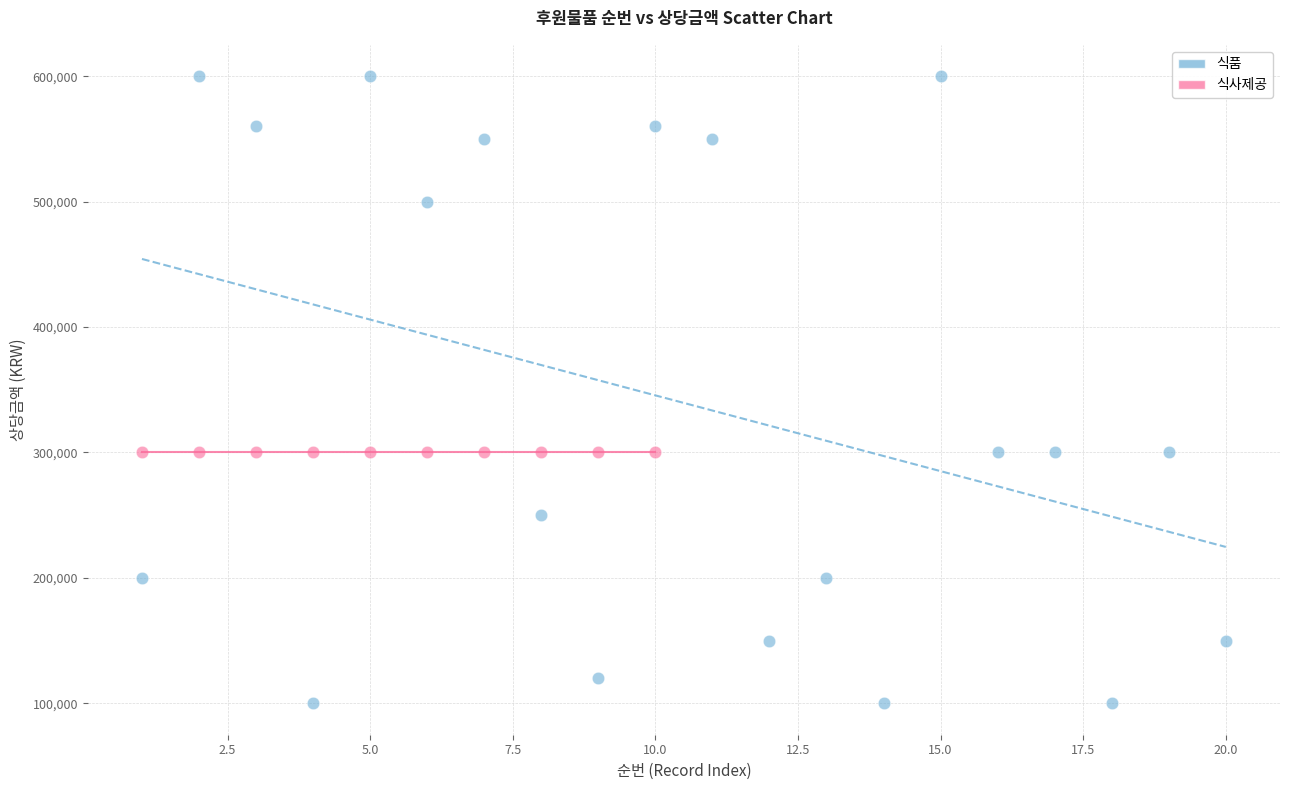

Which series reaches the maximum Y coordinate?

식품